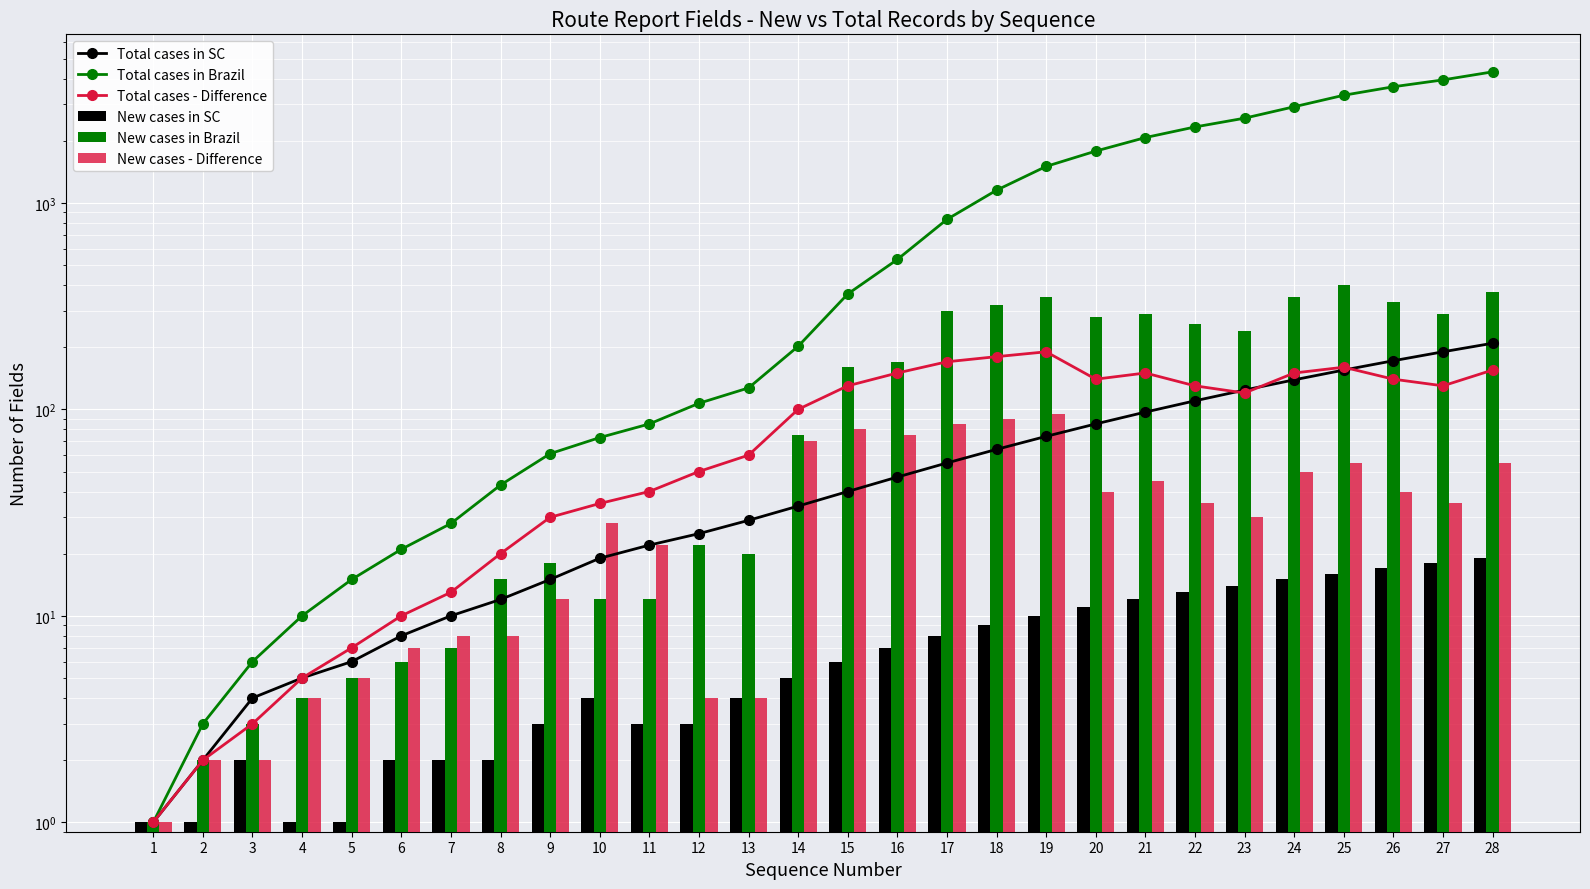

True or false: New cases in Brazil has a value of 546 at 25.

False